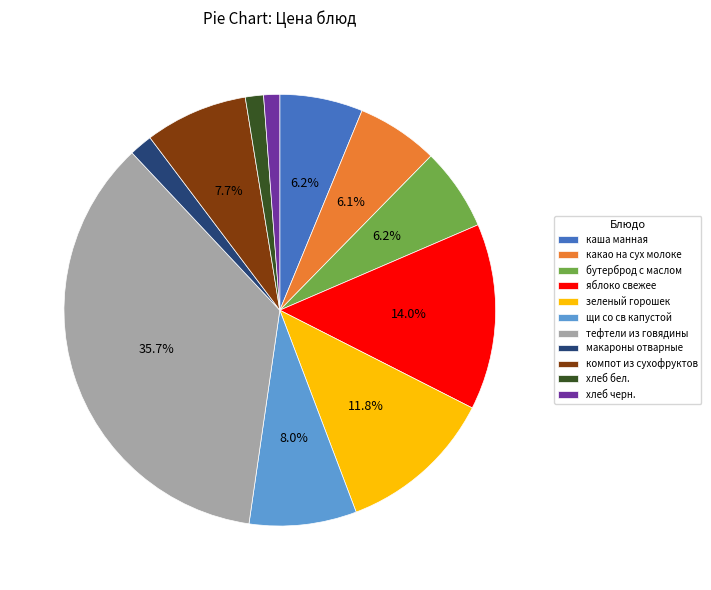

Which has a higher value, хлеб бел. or тефтели из говядины?

тефтели из говядины